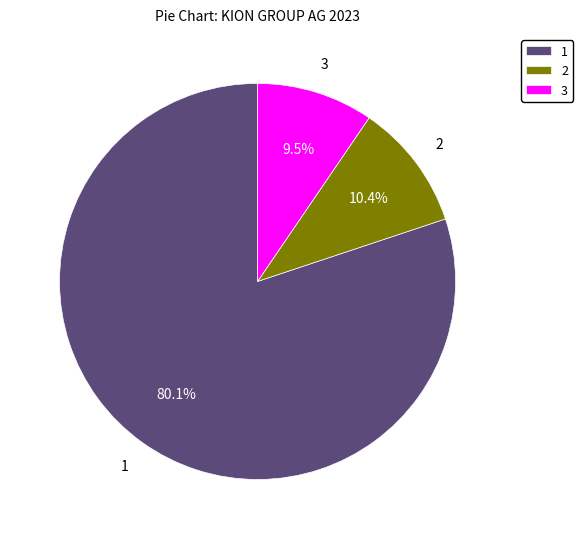

Count the number of slices in the pie.

3